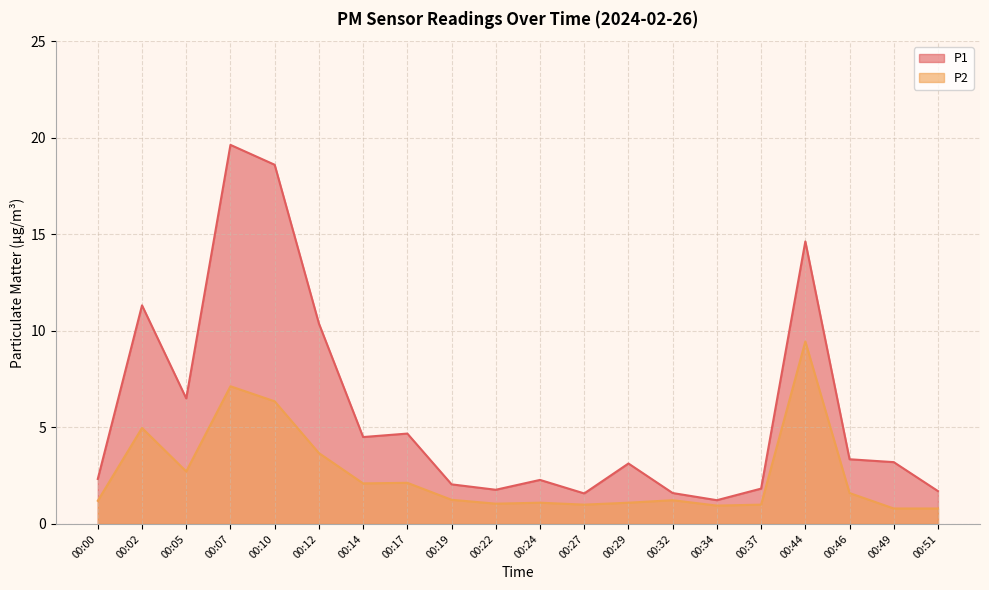

Which series changed the most between 00:17 and 00:32?

P1